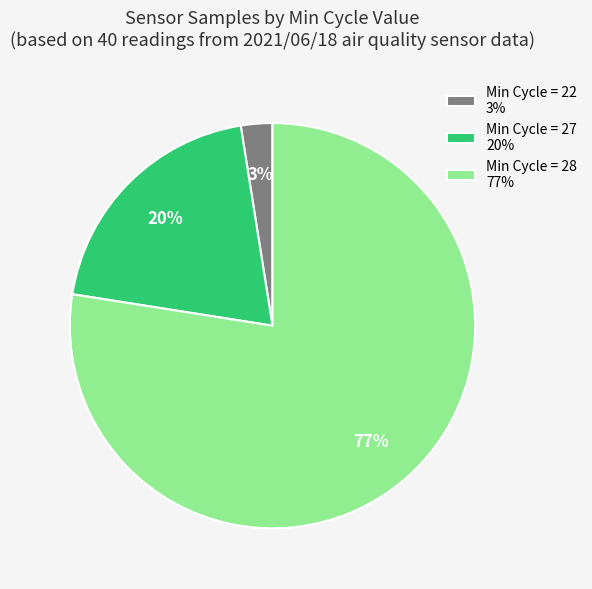

How many slices are in this pie chart?

3